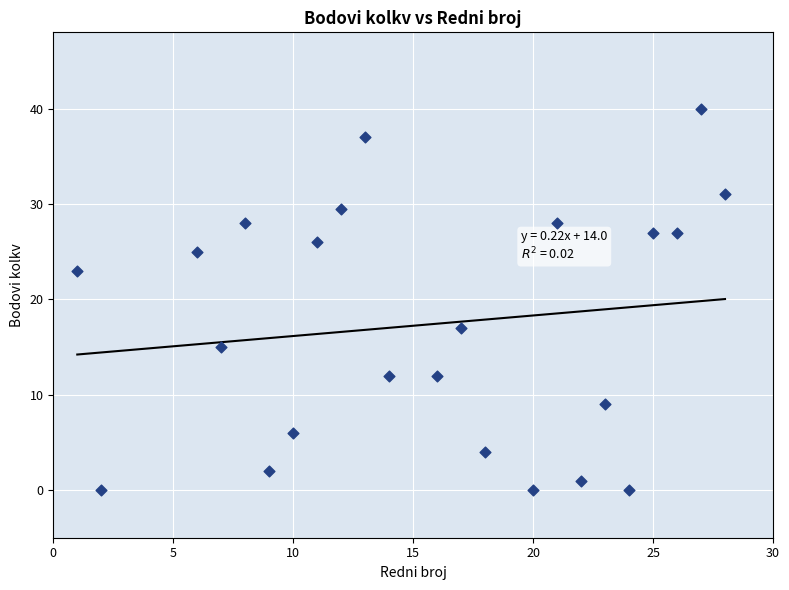

What is the range of Y values (max minus min)?

40.0